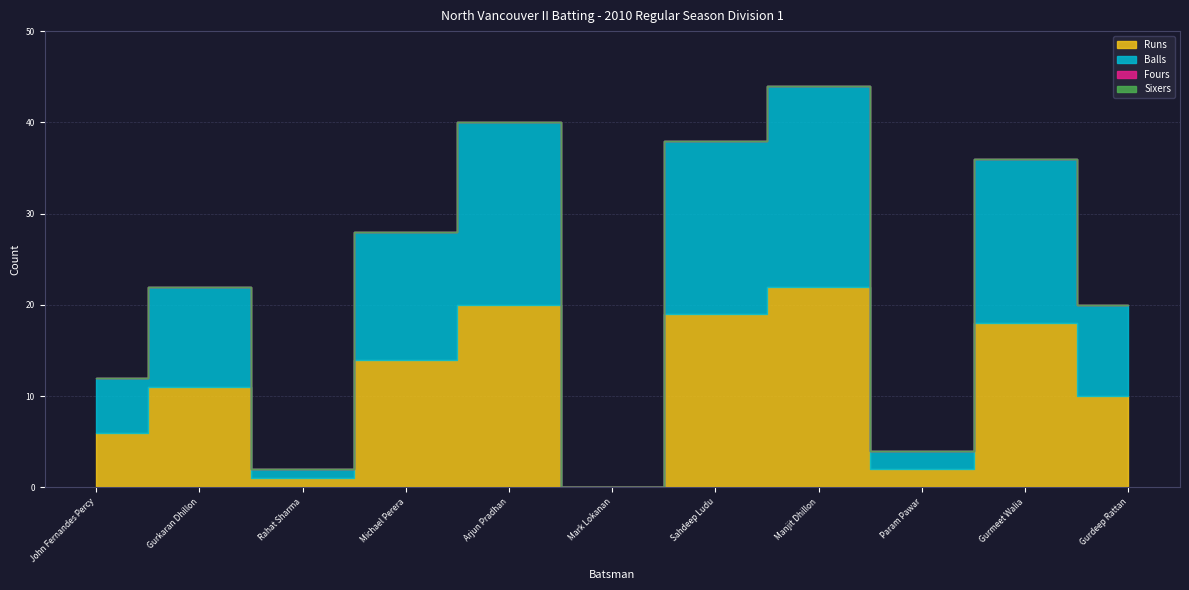

Which series has the largest total across all categories?

Runs